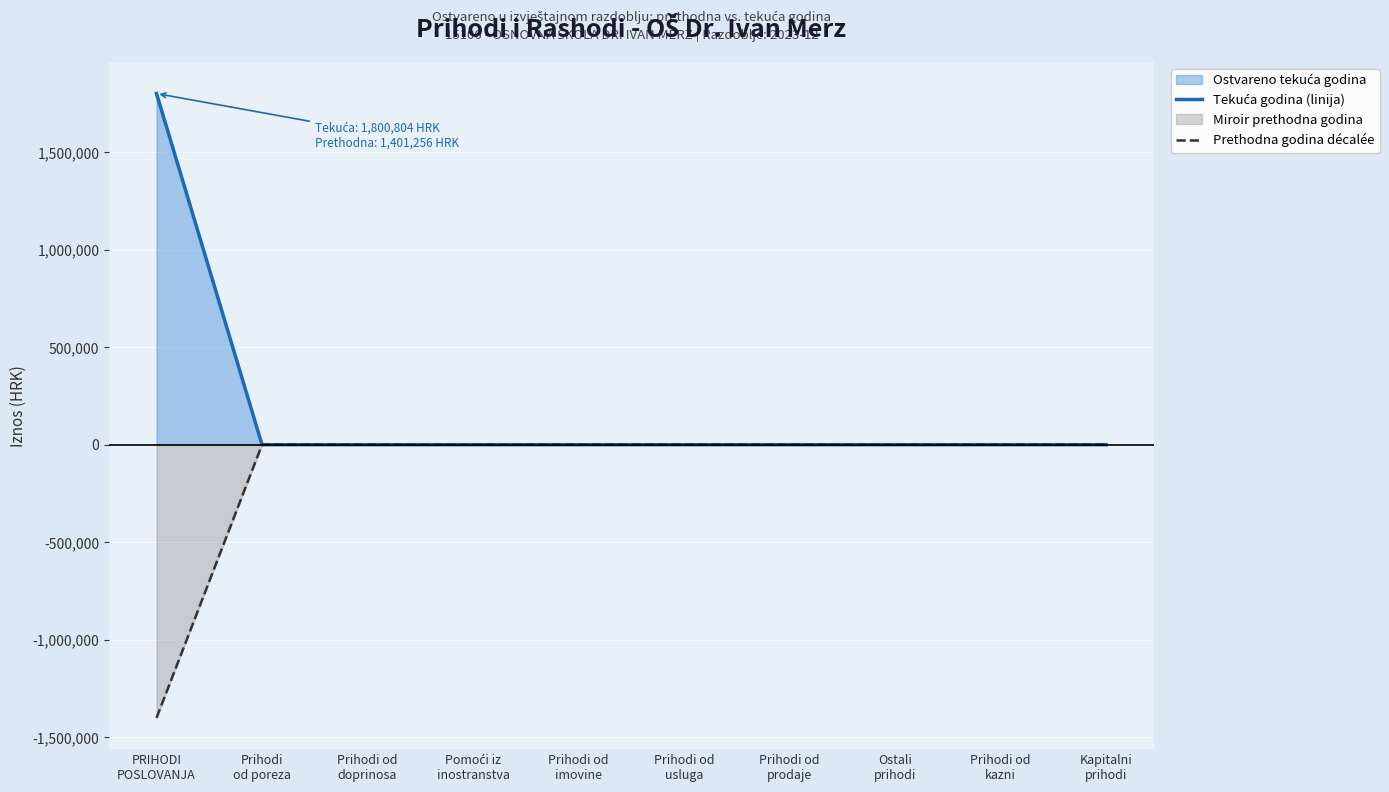

True or false: Prethodna godina décalée and Tekuća godina (linija) cross at least once.

False